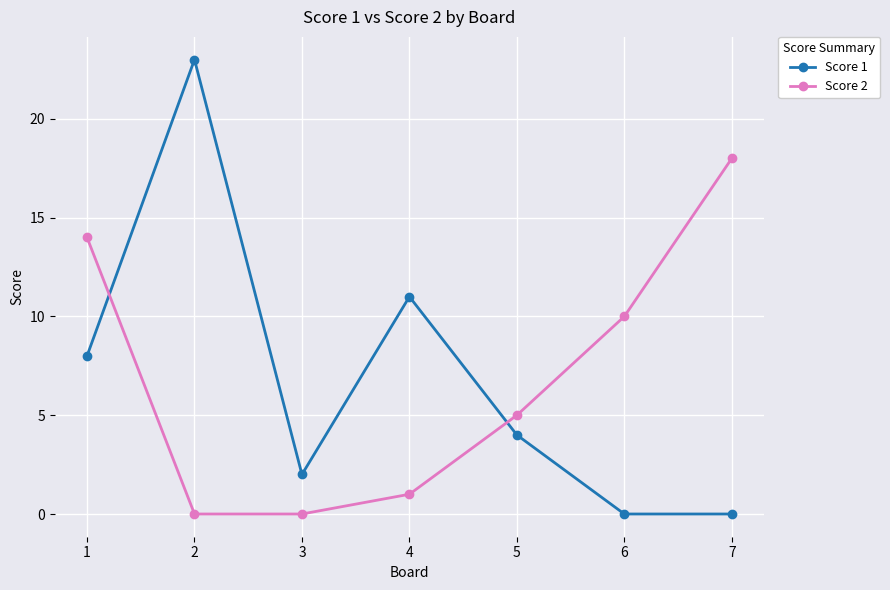

After their last crossing, which series has the higher values: Score 2 or Score 1?

Score 2